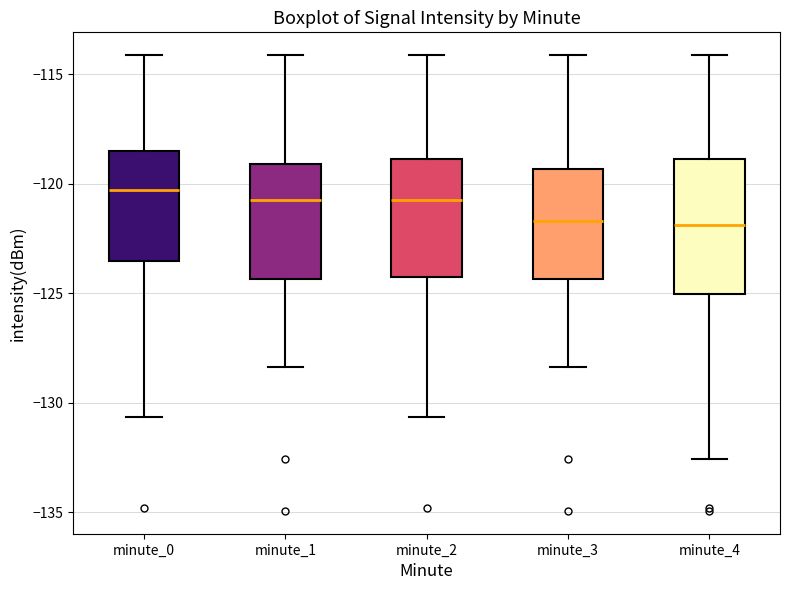

Reading left to right, transcribe this box plot: for each box, give where its median line is, the range the box spans, and where its two whiskers end, as read against the y-axis. The values are not printed on the chart, so give them approximately, as read against the axis.

minute_0: median -120.5, box -123.5 to -118.5, whiskers -130.5 to -114.0
minute_1: median -120.5, box -124.5 to -119.0, whiskers -128.5 to -114.0
minute_2: median -120.5, box -124.5 to -119.0, whiskers -130.5 to -114.0
minute_3: median -121.5, box -124.5 to -119.5, whiskers -128.5 to -114.0
minute_4: median -122.0, box -125.0 to -119.0, whiskers -132.5 to -114.0